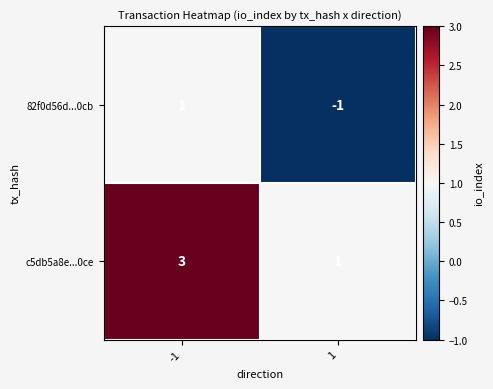

What is the minimum value shown in the chart?

-1